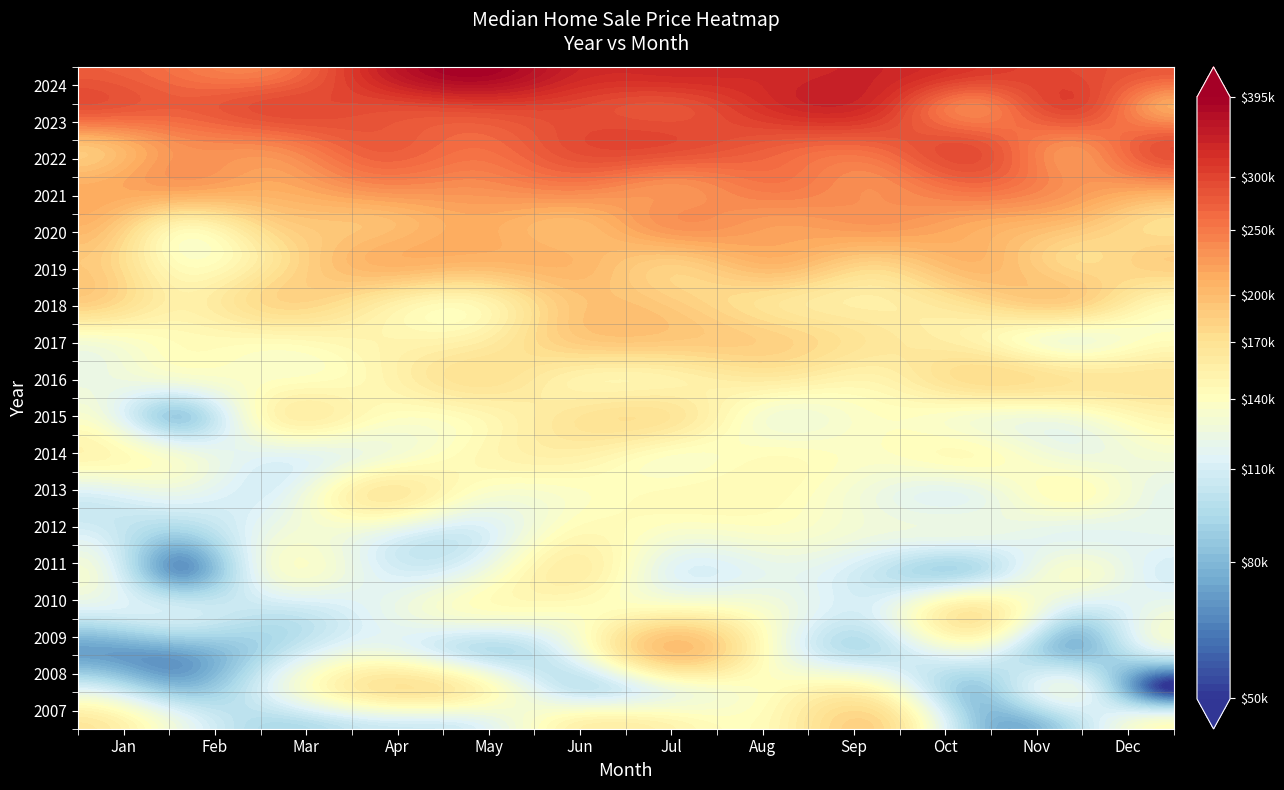

True or false: 2015 has a value of 70225 at May.

False